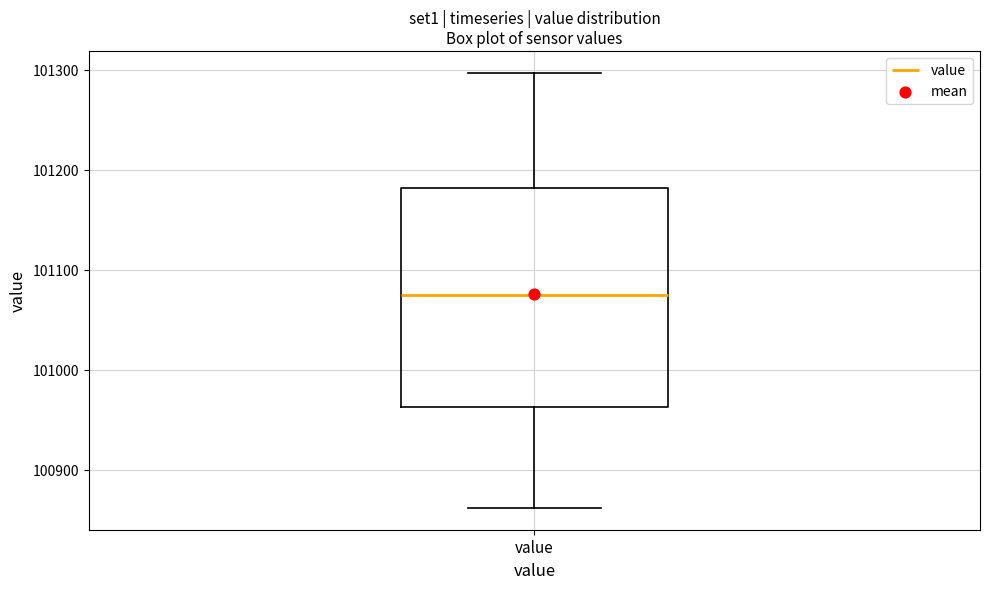

Read this box plot against the y-axis: the position of the median line, the range covered by the box, and the ends of both whiskers. The values are not printed on the chart, so give them approximately, as read against the axis.

median 101080, box 100960 to 101180, whiskers 100860 to 101300